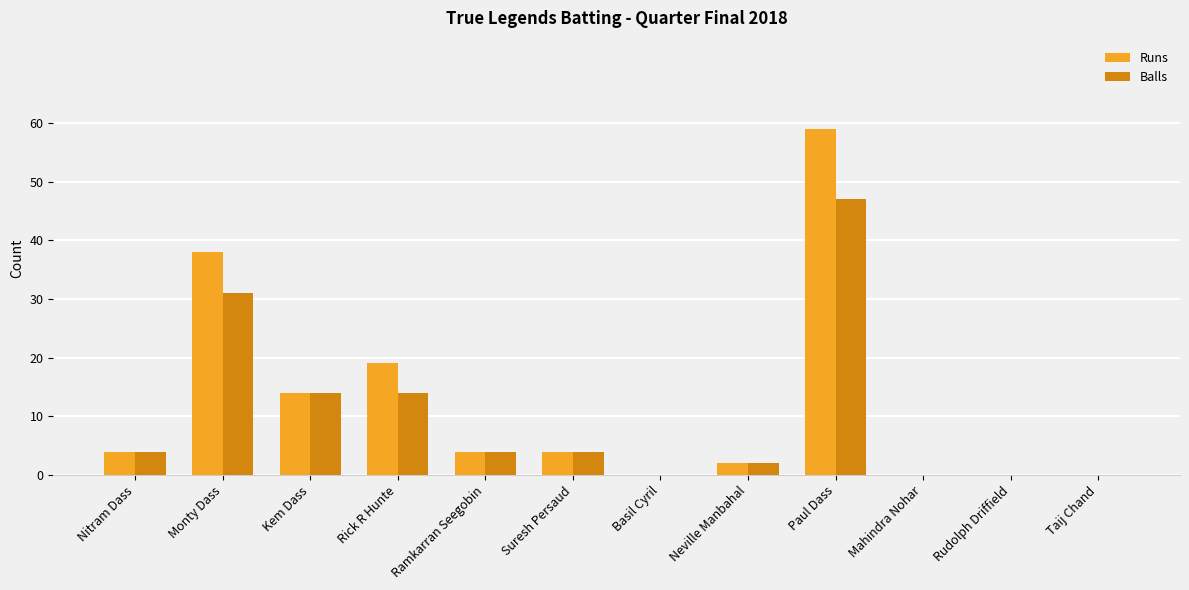

What is the average value of the Runs series?

12